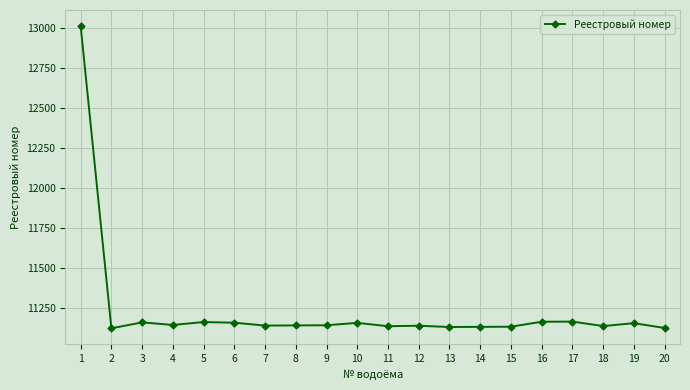

Does the chart display data point markers on the line(s)?

Yes